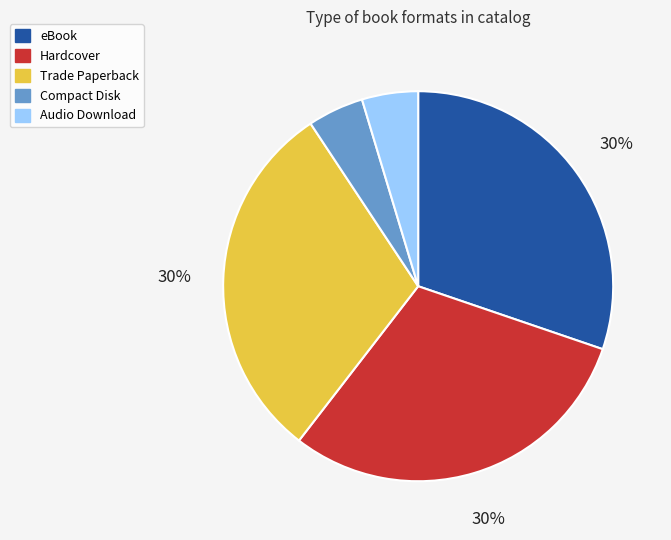

Is it true that Compact Disk is 5% of the pie?

True